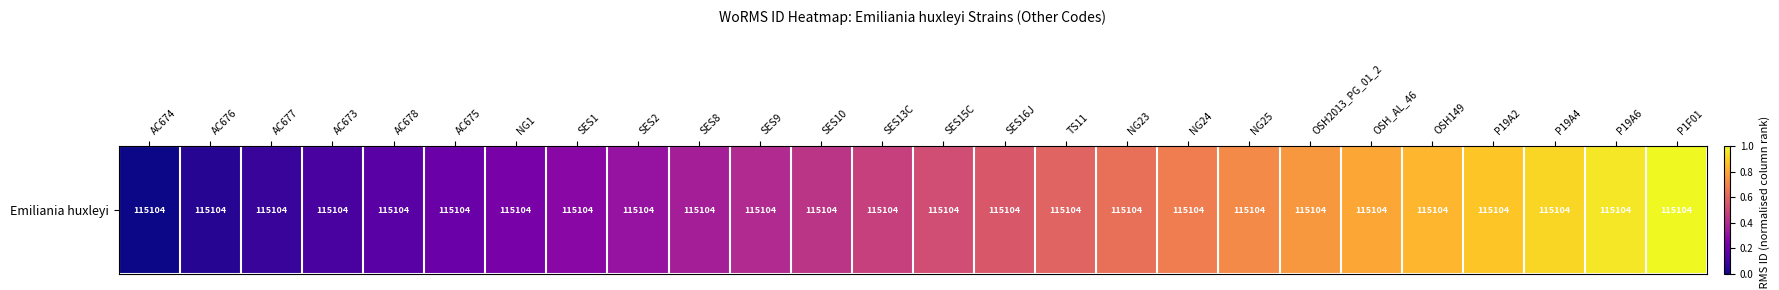

Which has a higher value, AC678 or SES15C?

SES15C